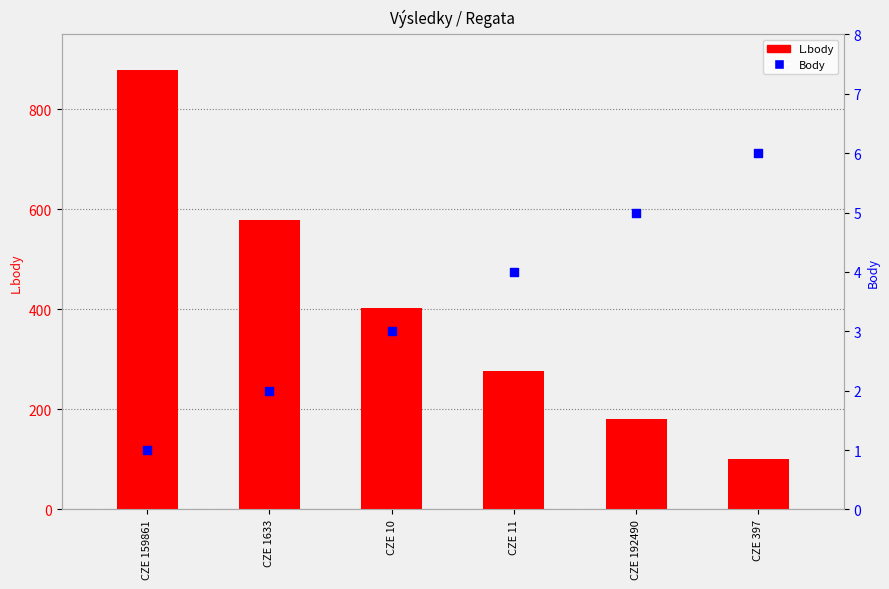

Which series has the largest total across all categories?

L.body